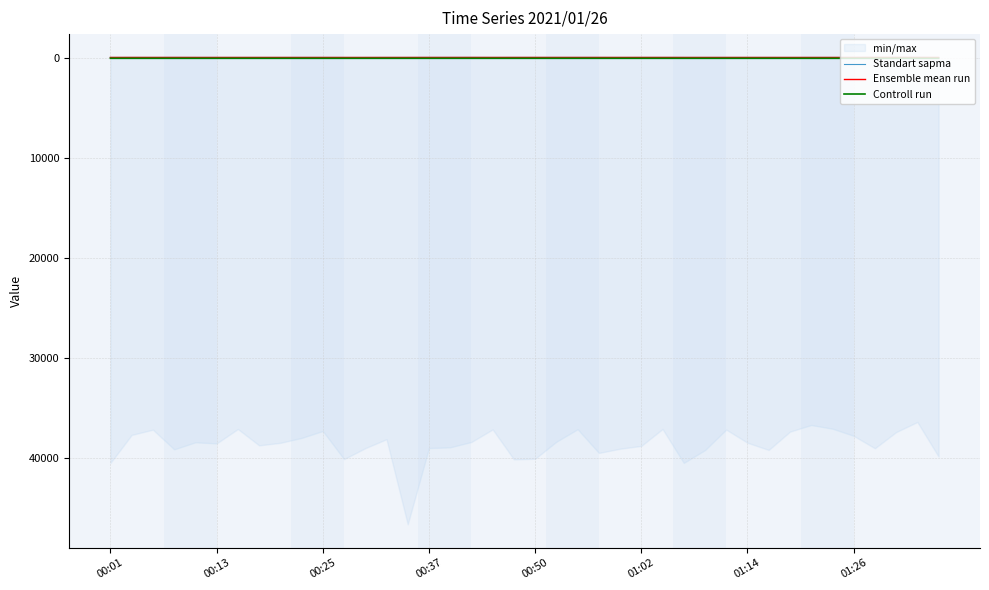

What is the sum of the Ensemble mean run values at 10 and 26?

-149.0